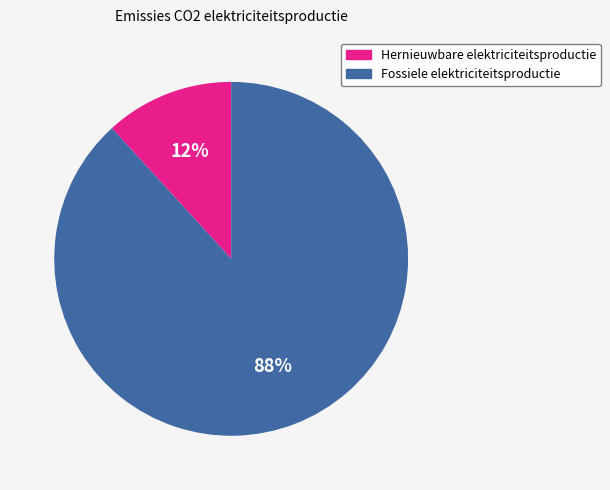

The Hernieuwbare elektriciteitsproductie slice represents 23% of the pie. True or false?

False